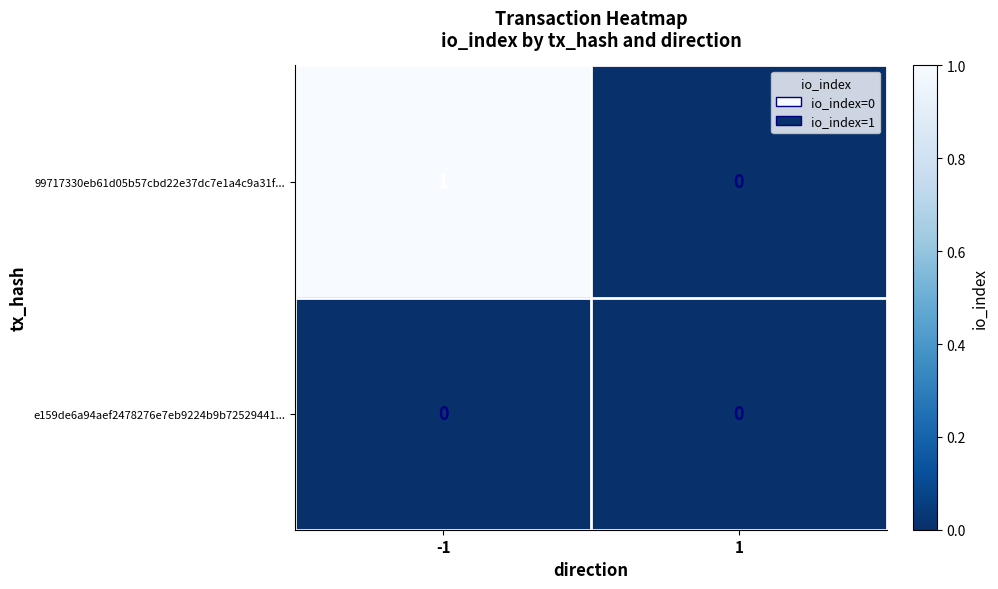

Between -1 and 1, which series saw the biggest shift?

99717330eb61d05b57cbd22e37dc7e1a4c9a31f...